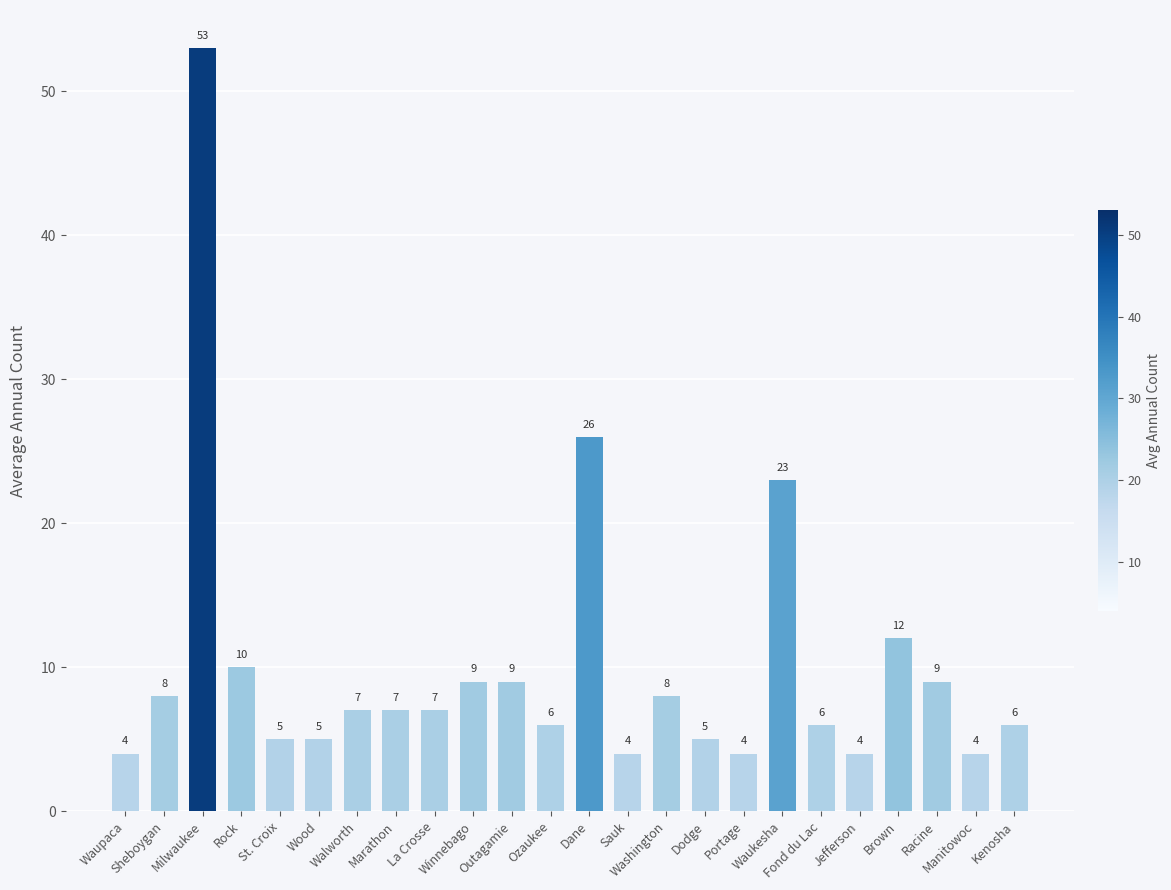

What is the maximum value shown in the chart?

53